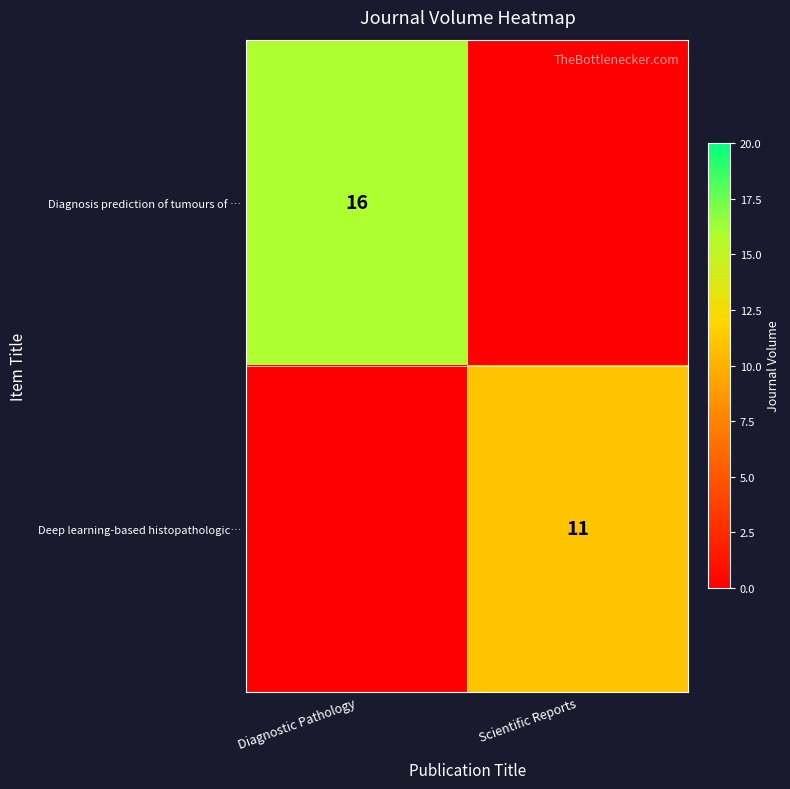

True or false: Deep learning-based histopathologic… has a value of 7 at Scientific Reports.

False